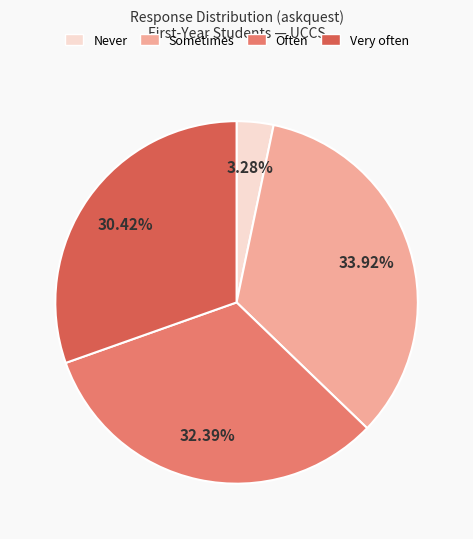

Is there a majority slice in this chart?

No